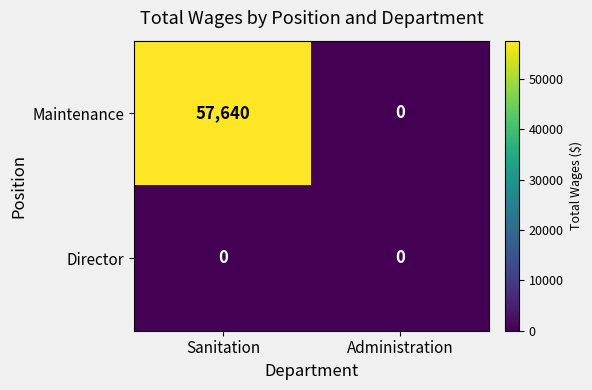

What is the difference between the highest and lowest values at Sanitation?

57640